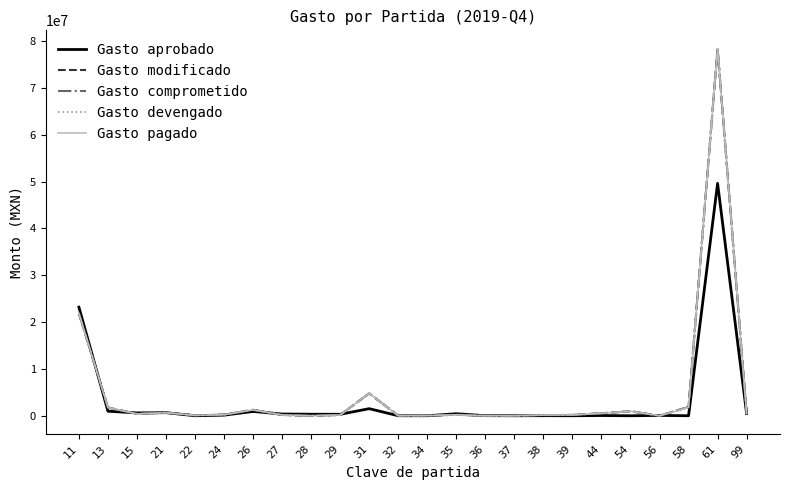

The Gasto comprometido series shows 1751161.3 at 13. True or false?

True